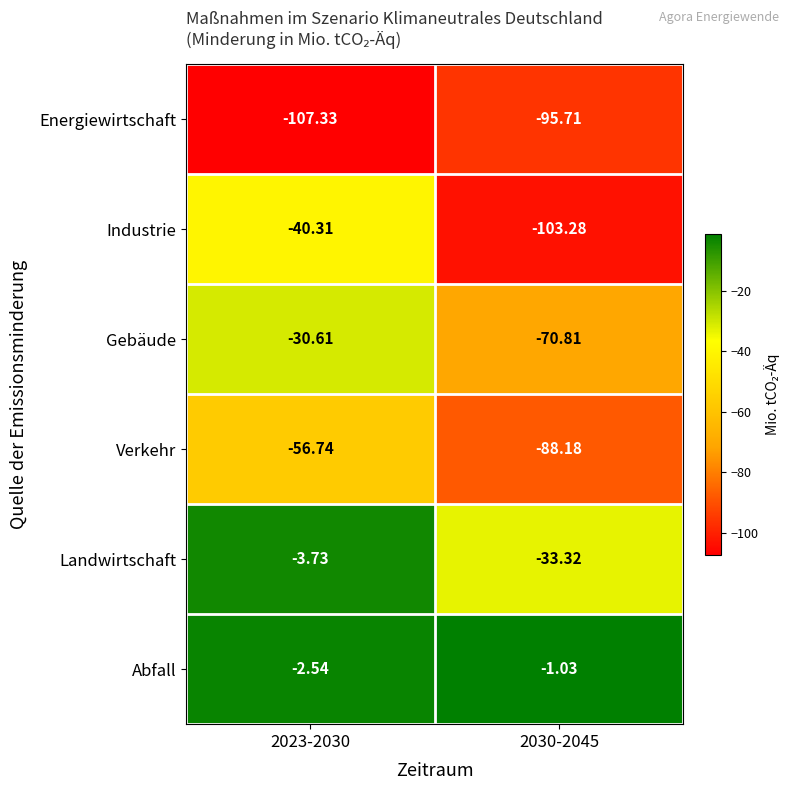

Which series has the largest total across all categories?

Abfall